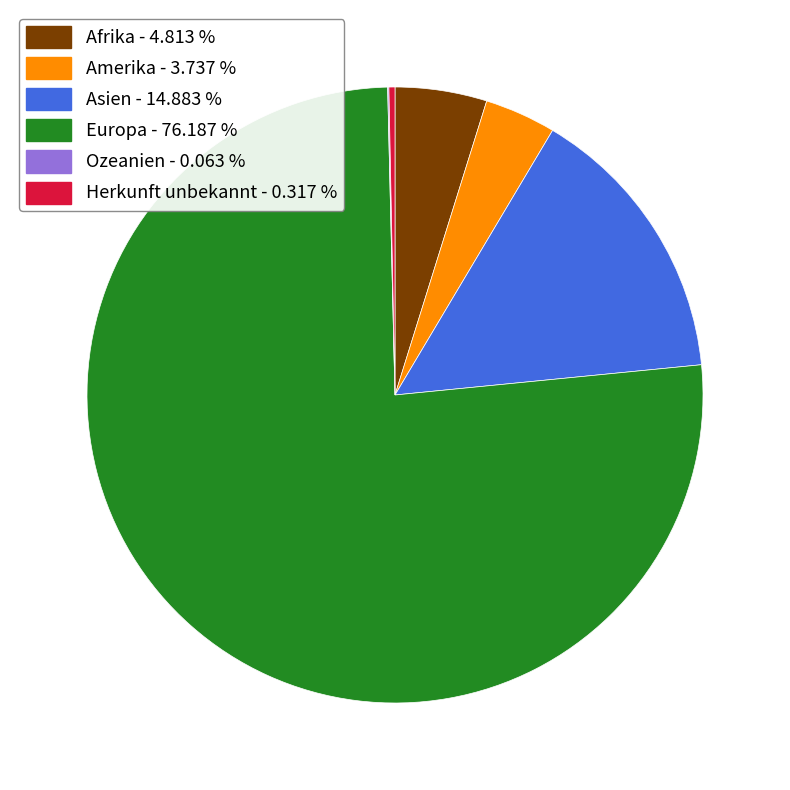

Combined, do Herkunft unbekannt and Asien account for over 50%?

No